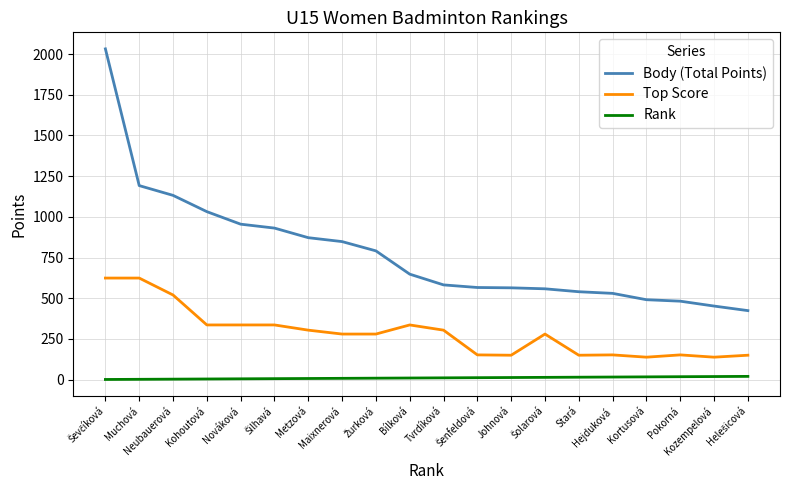

Which series has the largest total across all categories?

Body (Total Points)